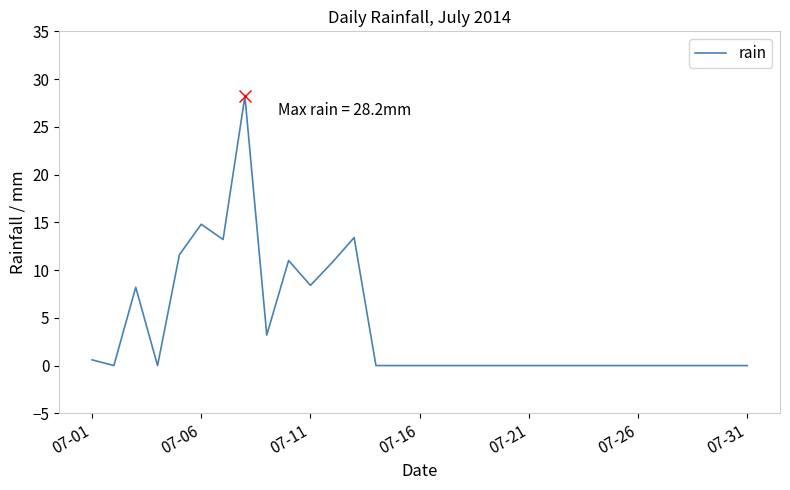

How many categories are shown in the chart?

31